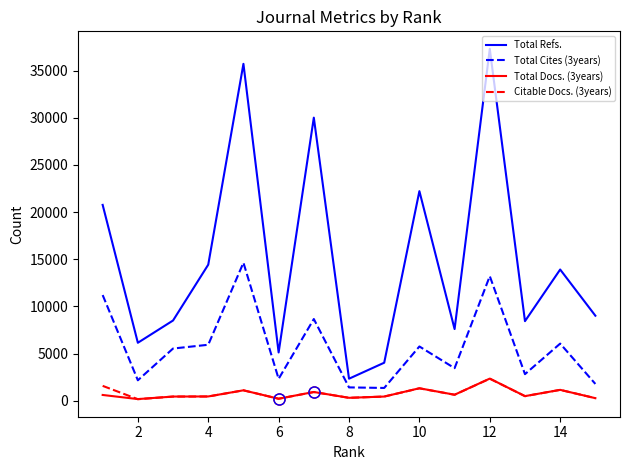

True or false: Citable Docs. (3years) and Total Cites (3years) cross at least once.

False